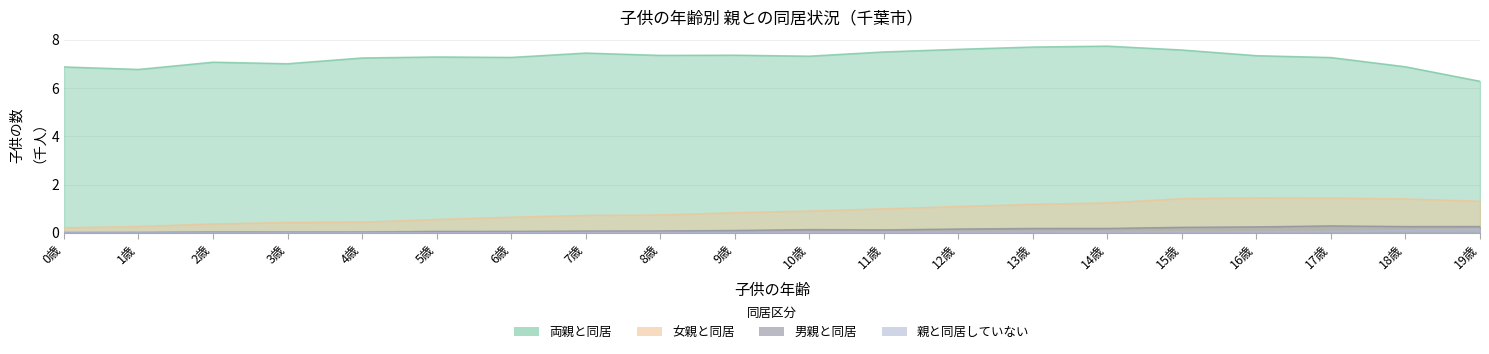

At how many categories does at least one series exceed 4?

20